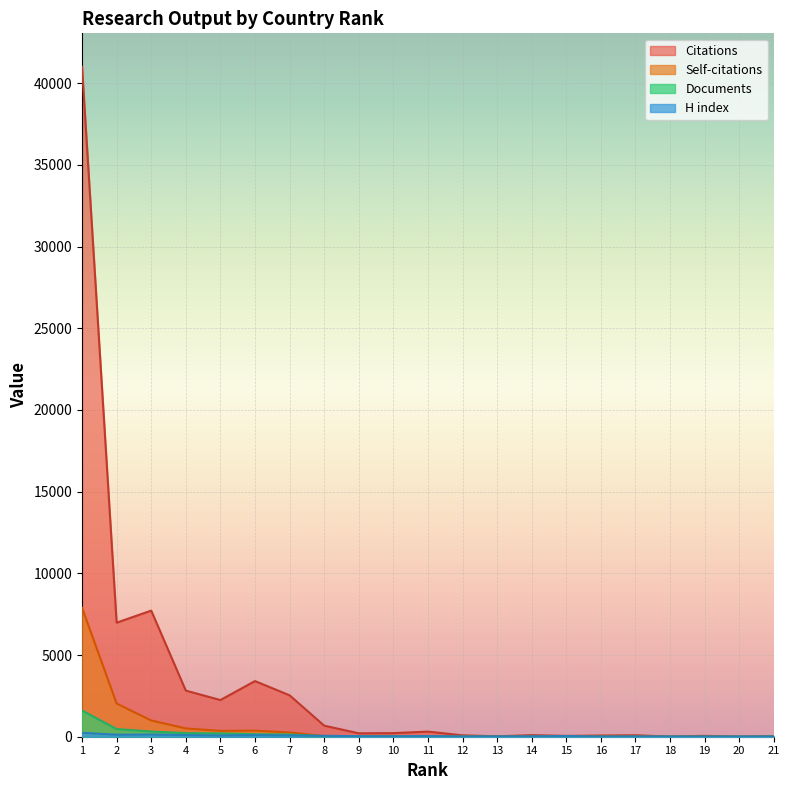

How many lines are shown in the chart?

4